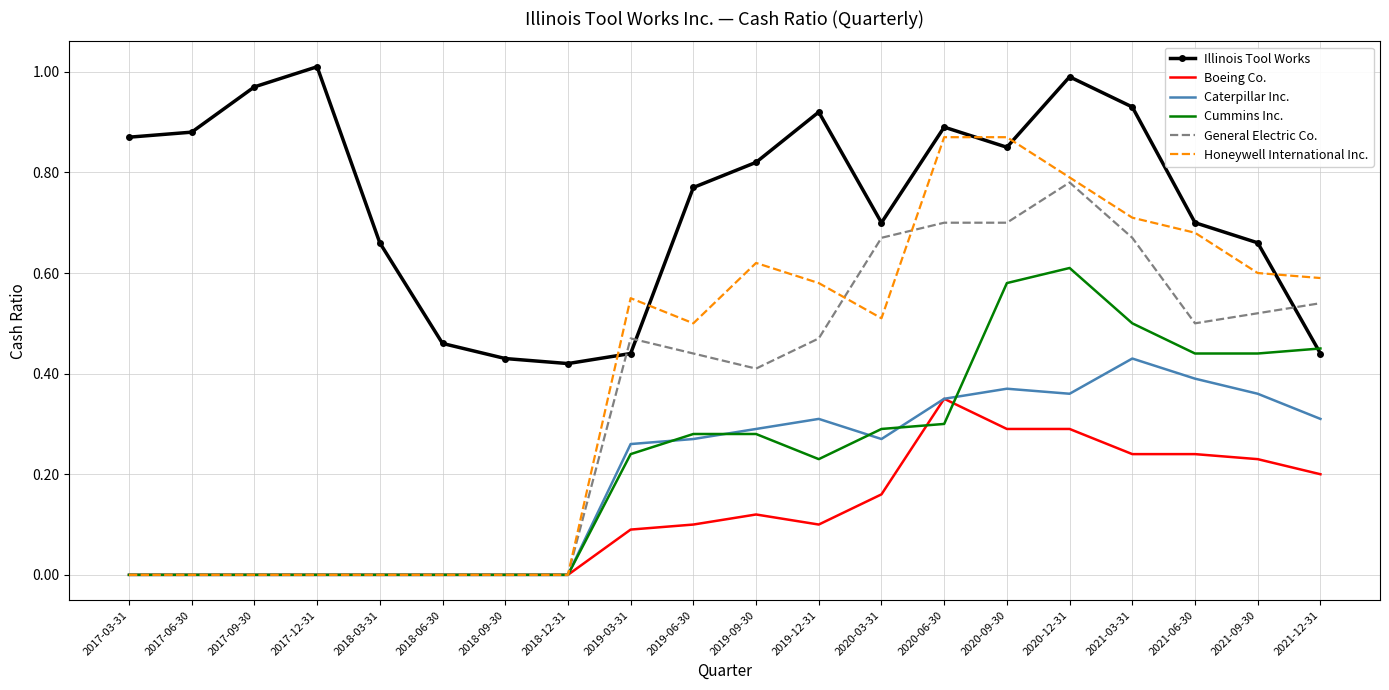

Which series has the largest total across all categories?

Illinois Tool Works